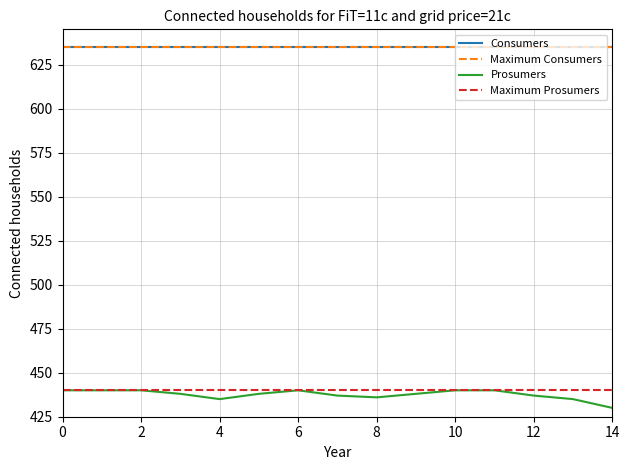

Which series has the widest spread of values?

Prosumers